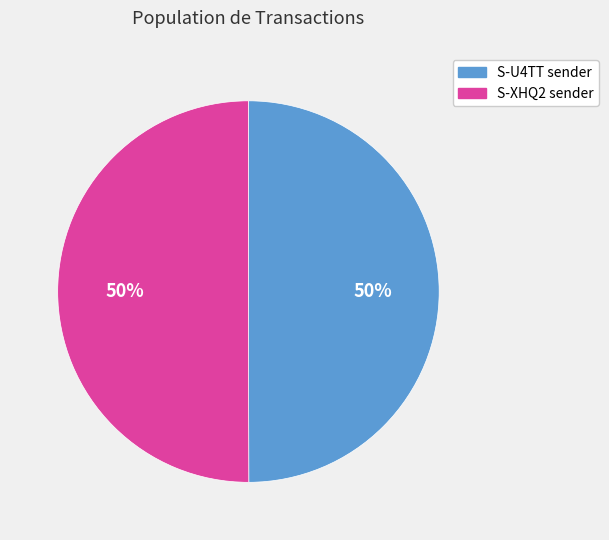

To the nearest percent, what is the average slice percentage?

50%